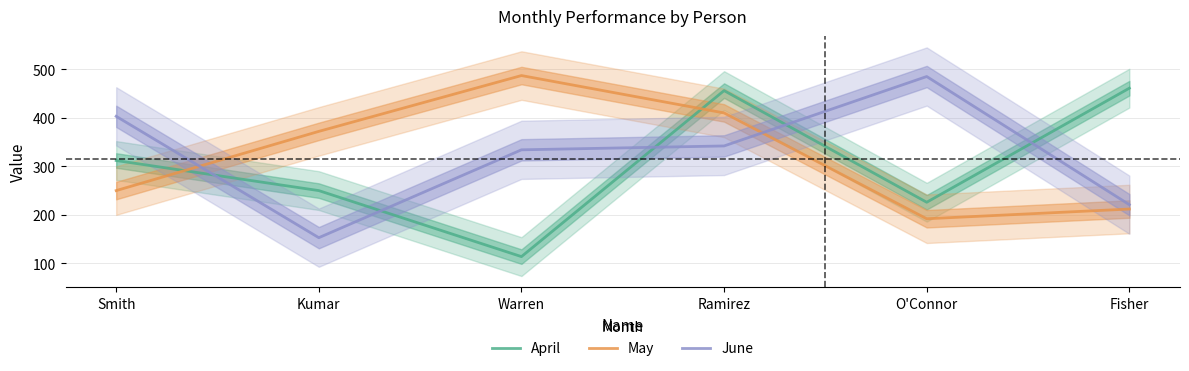

Reading left to right, what are all the values shown in this chart?

April: Smith=312	Kumar=250	Warren=114	Ramirez=456	O'Connor=226	Fisher=461
May: Smith=250	Kumar=372	Warren=487	Ramirez=410	O'Connor=192	Fisher=212
June: Smith=403	Kumar=153	Warren=334	Ramirez=342	O'Connor=485	Fisher=221